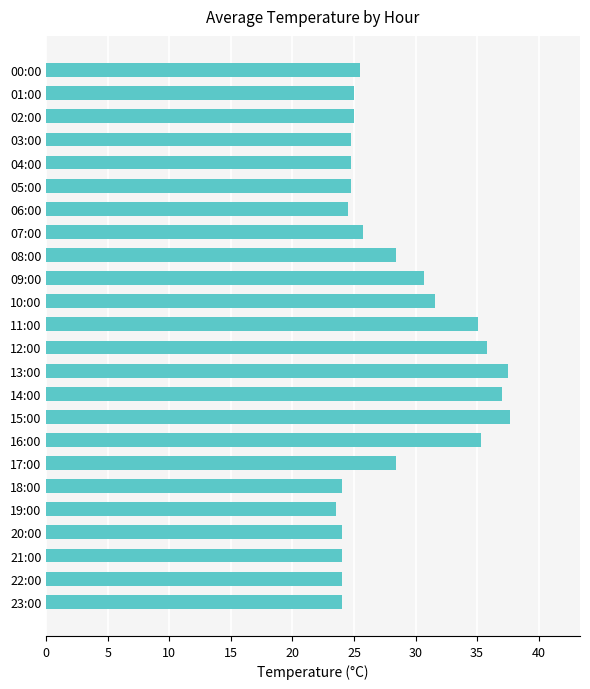

What is the label of the 9th bar from the bottom?

15:00